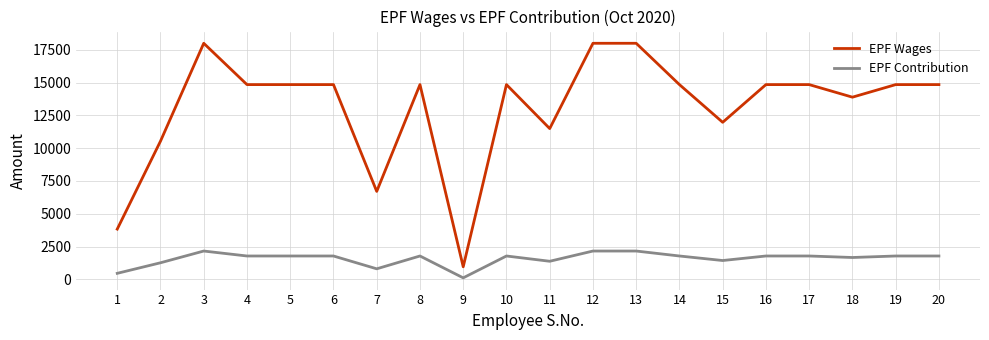

Which series has the largest range (max minus min)?

EPF Wages